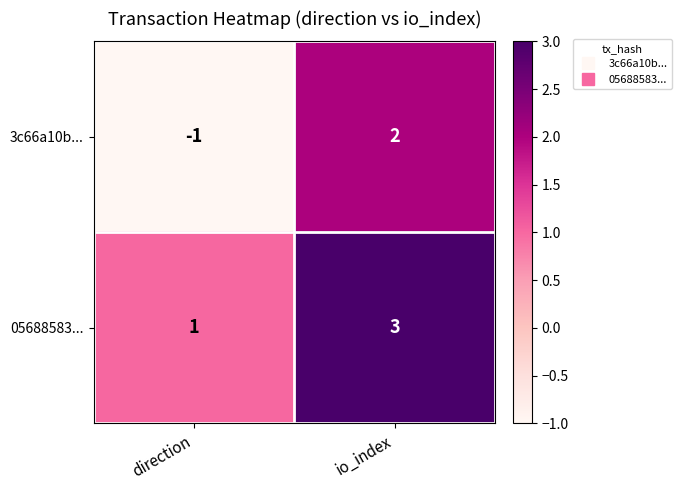

Reading left to right, transcribe all the data shown in this chart.

3c66a10b...: -1	2
05688583...: 1	3